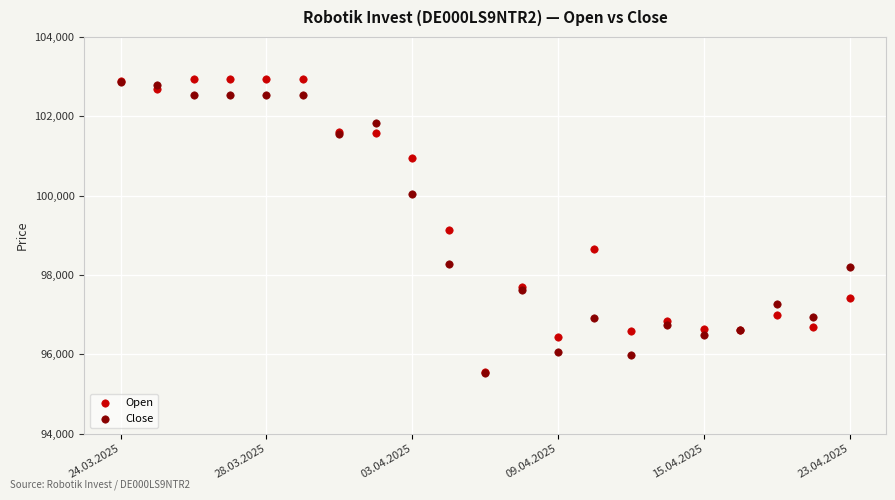

Which series contains the highest Y value?

Open